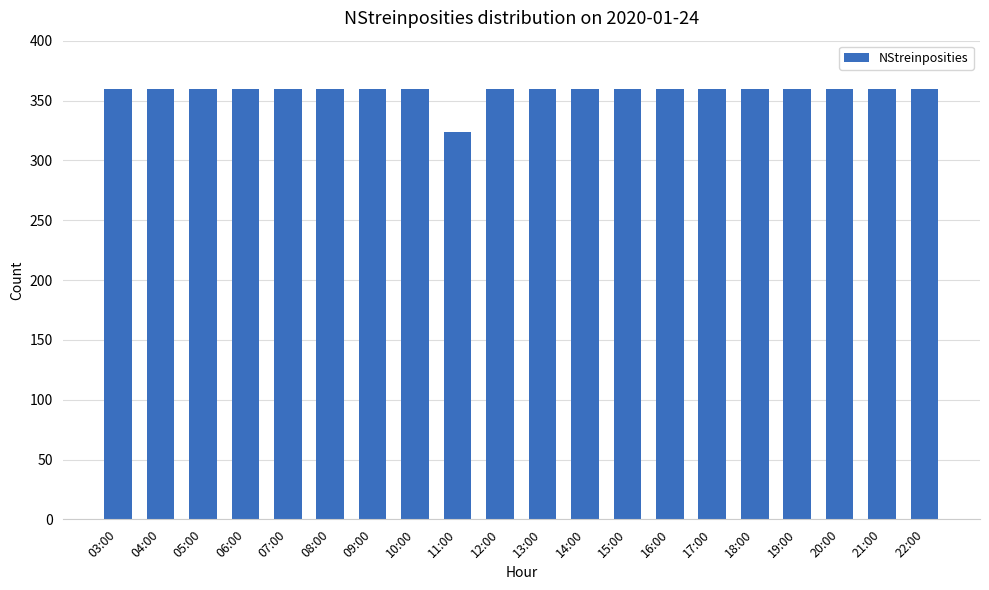

What is the ratio of the value at 06:00 to the value at 07:00?

1.0